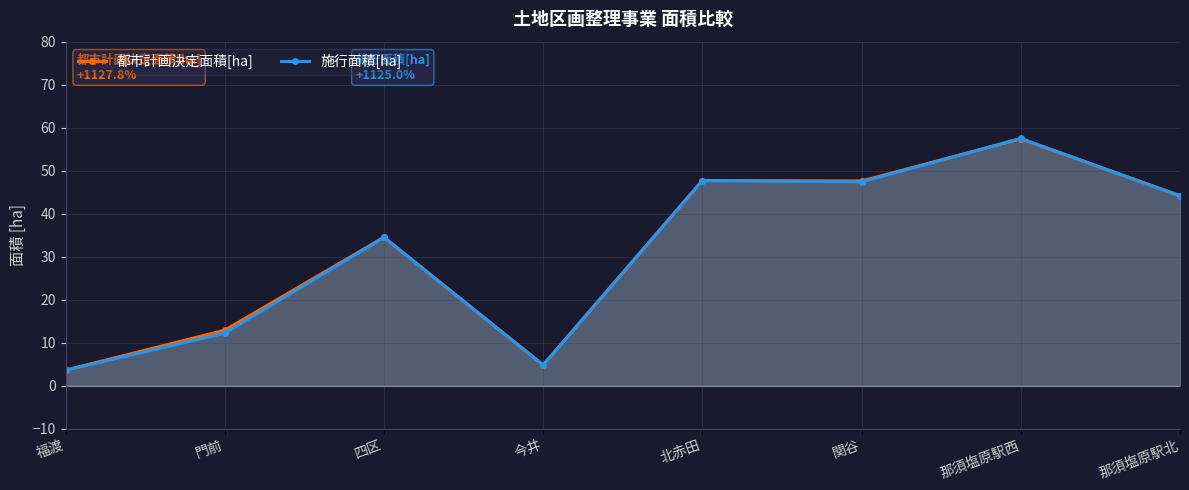

At which category does the chart reach its minimum across all series?

福渡